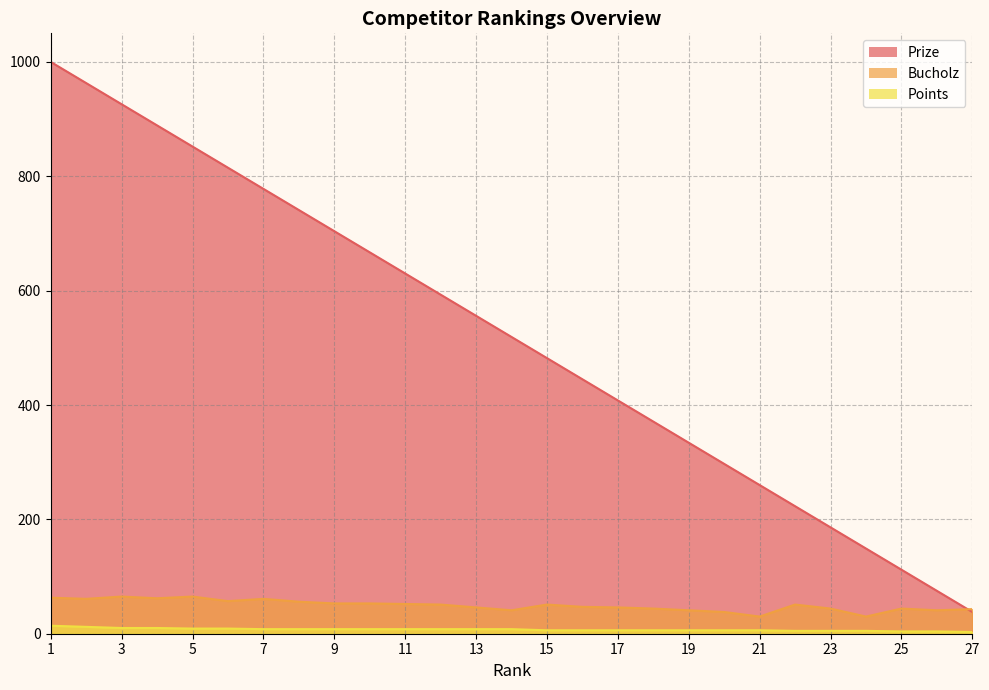

List the labels in order of Bucholz value, smallest first.

21, 24, 20, 14, 19, 26, 27, 18, 23, 25, 13, 17, 16, 12, 15, 22, 11, 9, 10, 8, 6, 2, 7, 4, 1, 3, 5